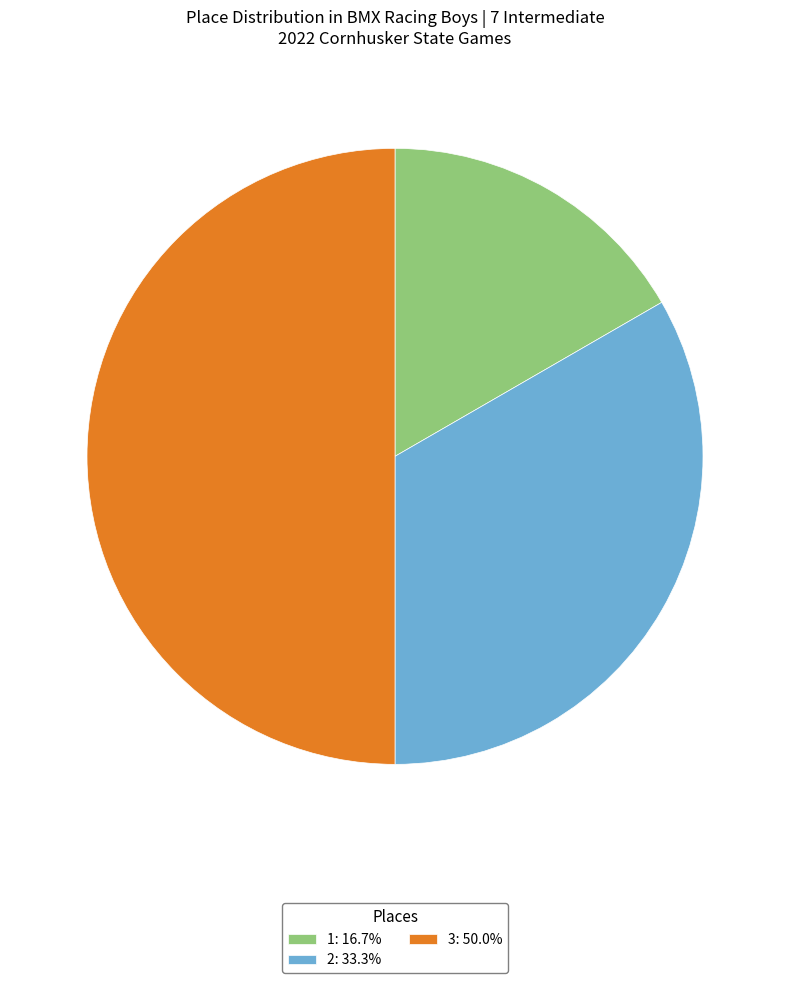

Which has a higher value, 2 or 3?

3